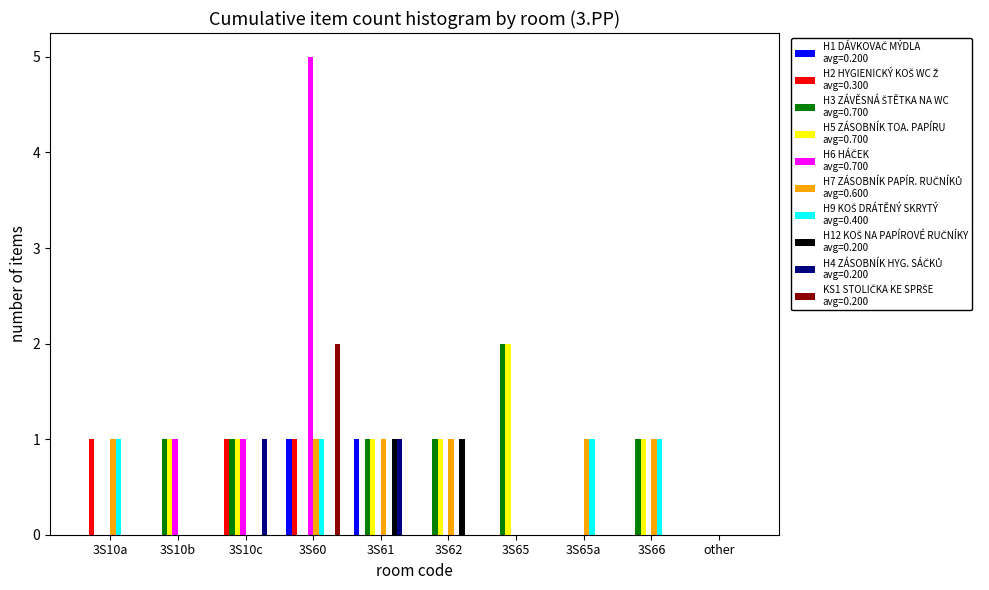

Which label corresponds to the largest value in the chart?

3S60